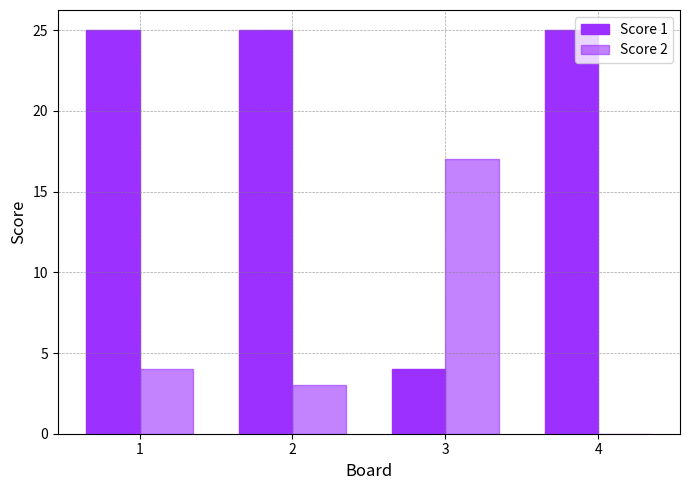

At how many categories does at least one series exceed 19?

3